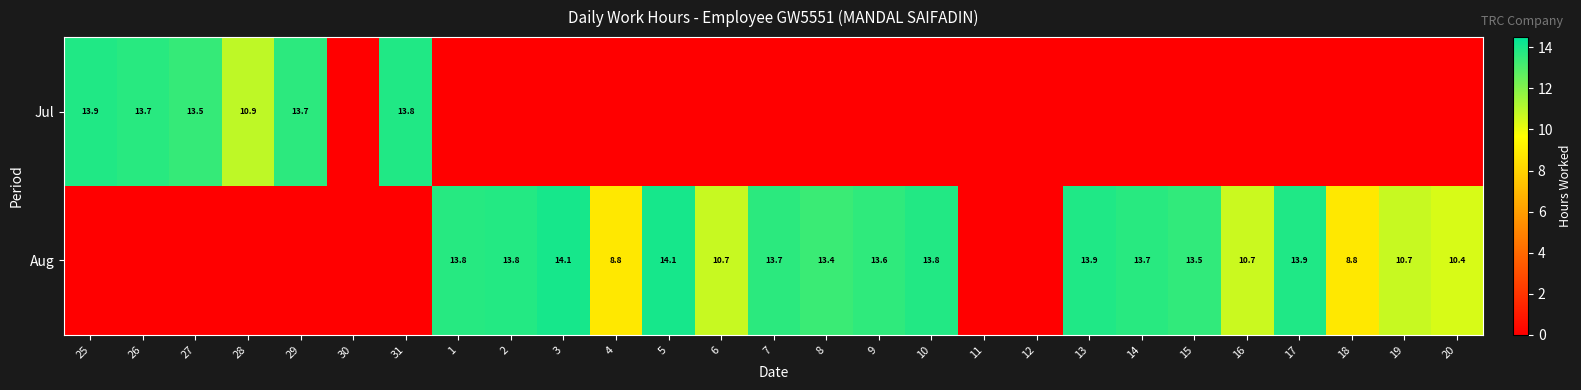

At which category is the sum across all series the highest?

5